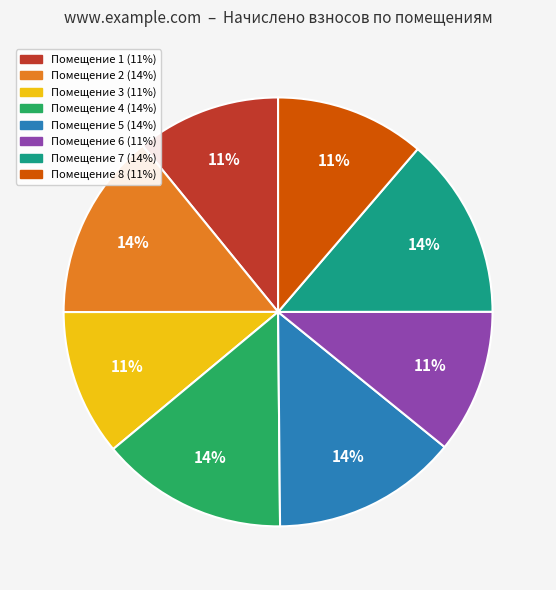

Is there a majority slice in this chart?

No